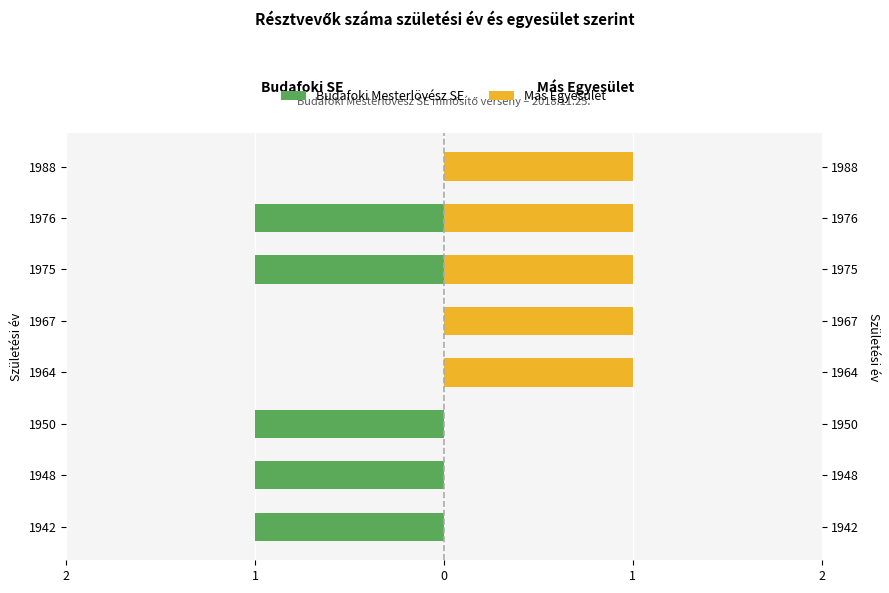

How many series are shown in this chart?

2